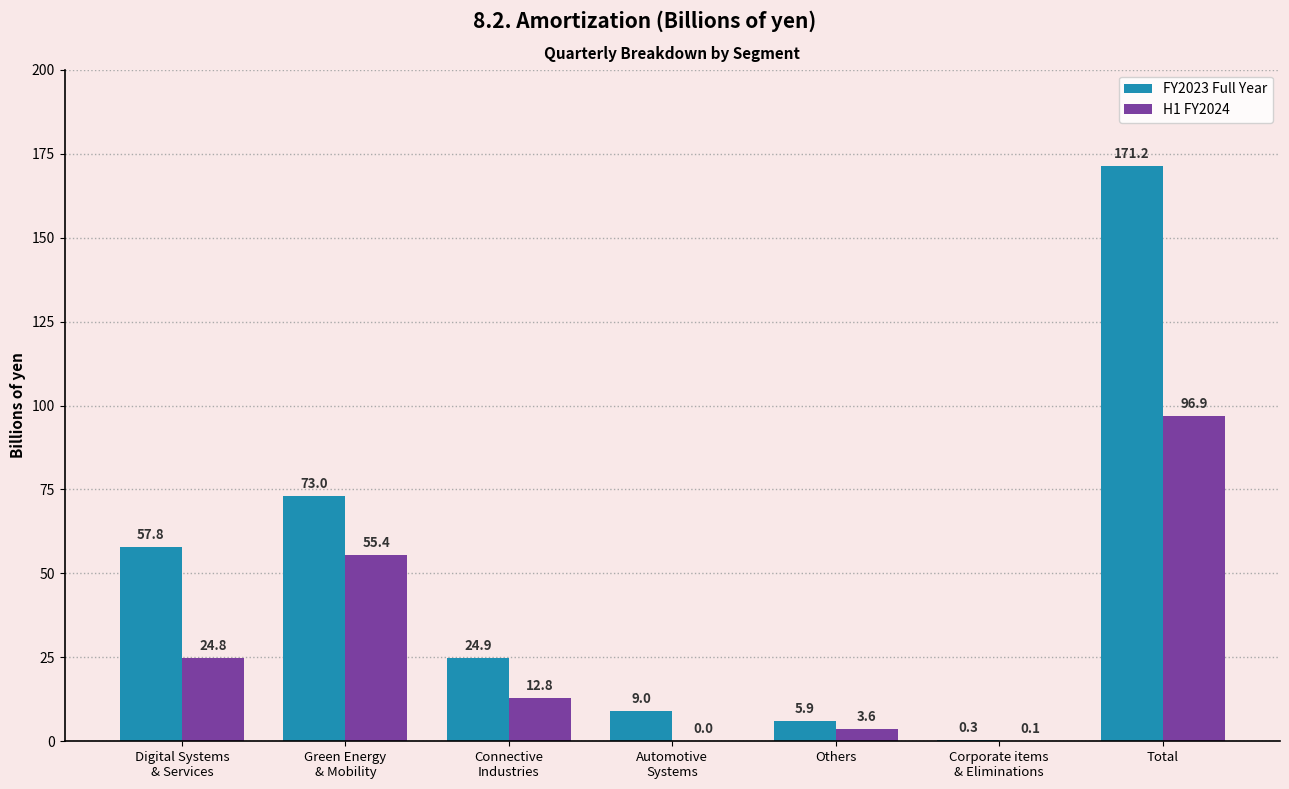

Which series has the largest total across all categories?

FY2023 Full Year